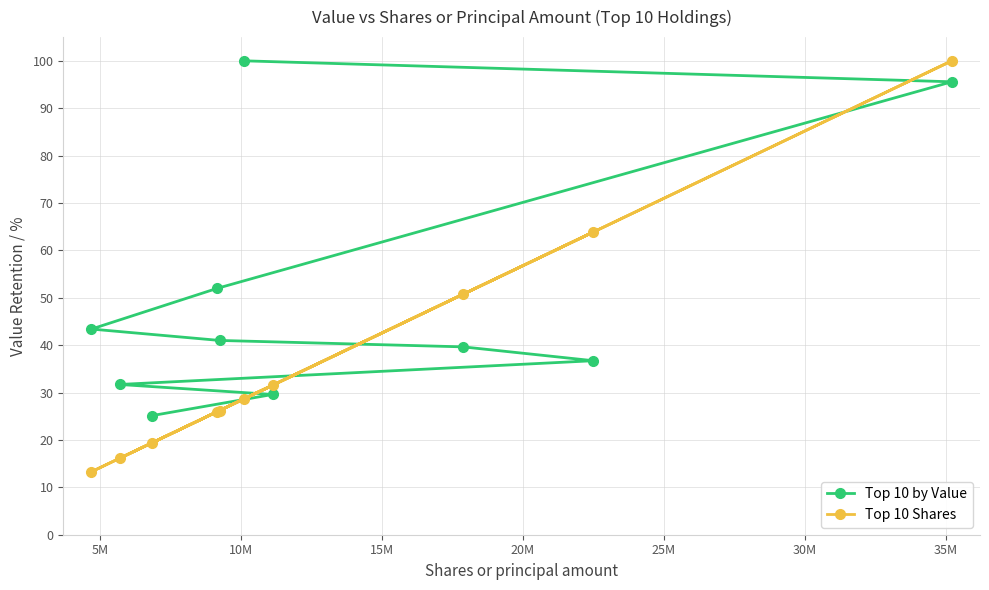

What is the maximum value for Top 10 by Value?

100.0